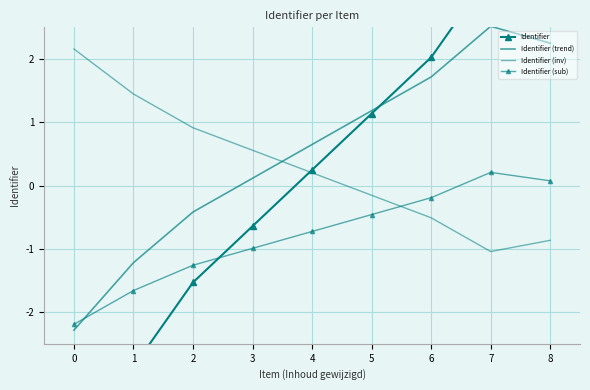

What is the total value across all series at 1?

-4.3